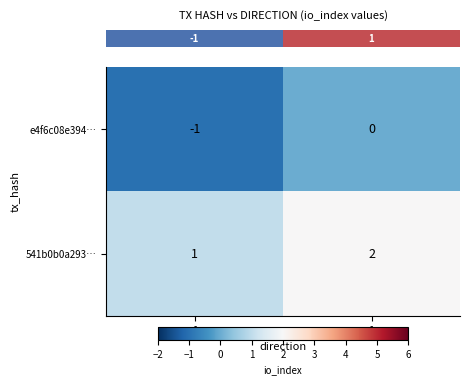

What is the sum of the 541b0b0a293… values at 1 and -1?

3